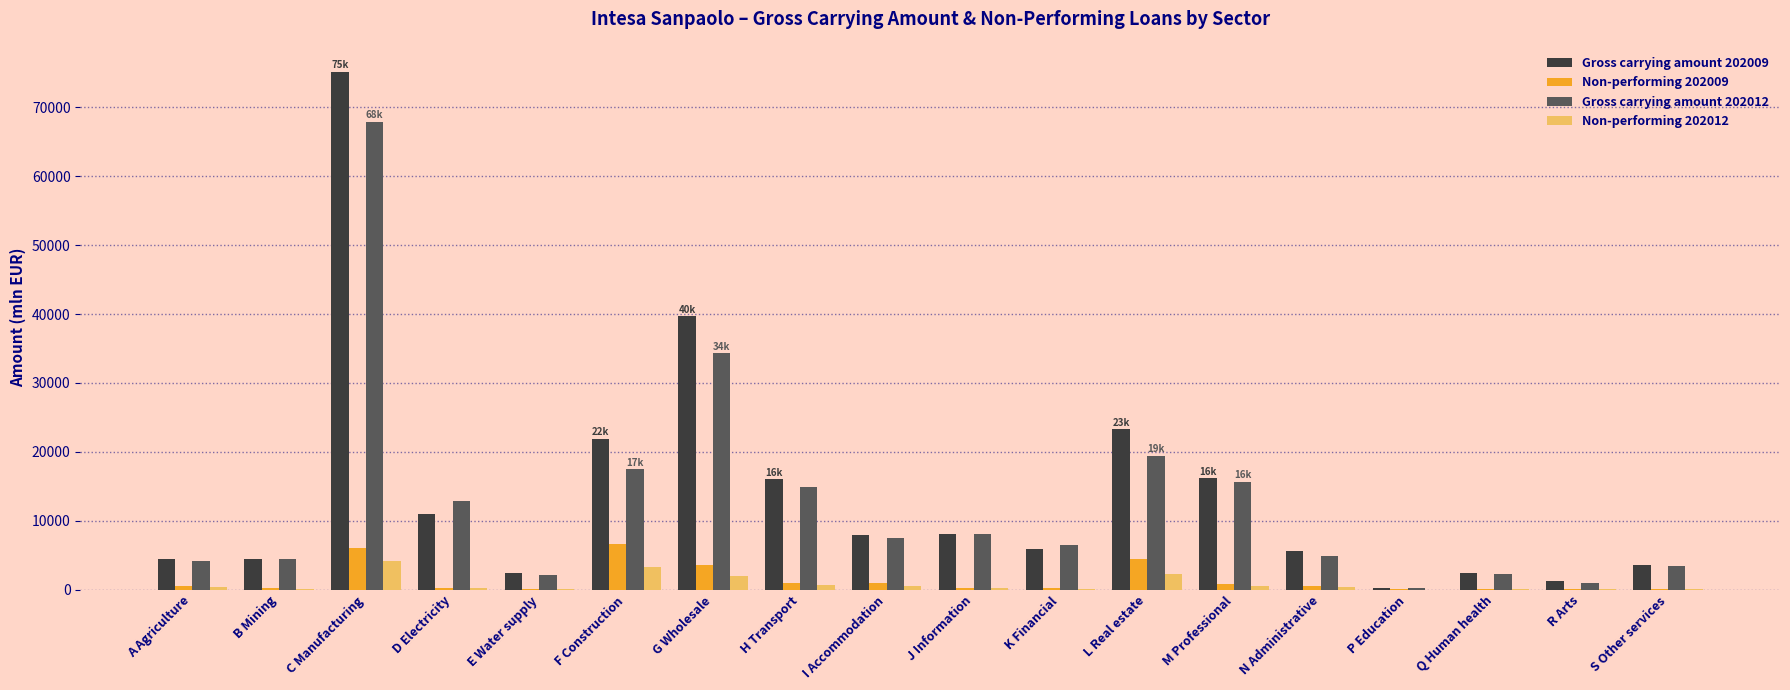

The Gross carrying amount 202009 series shows 36893.1 at F Construction. True or false?

False